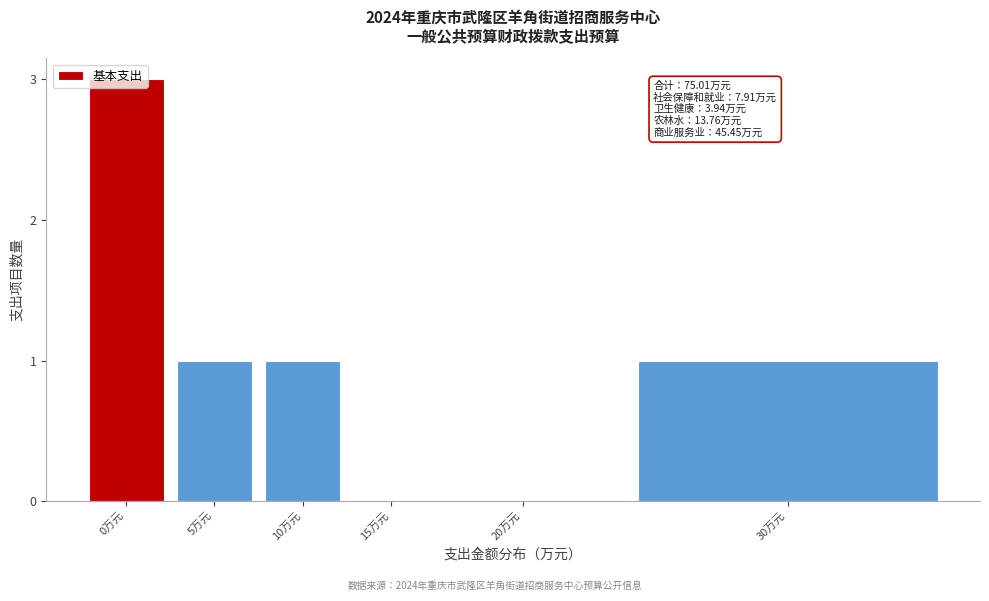

True or false: the data shows 0 at 5万元.

False